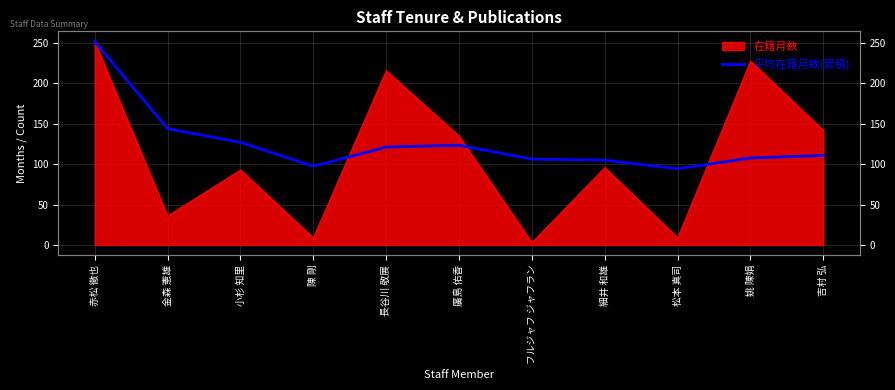

How many lines are shown in the chart?

1